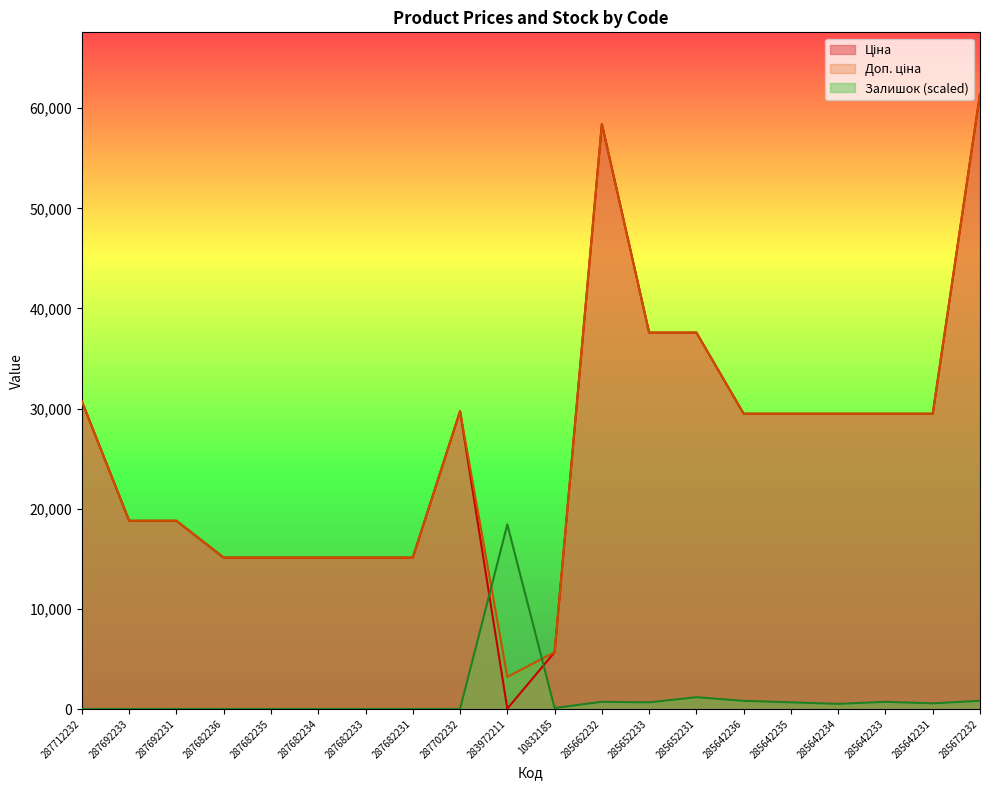

The Залишок series shows 1005.3 at 285652233. True or false?

False